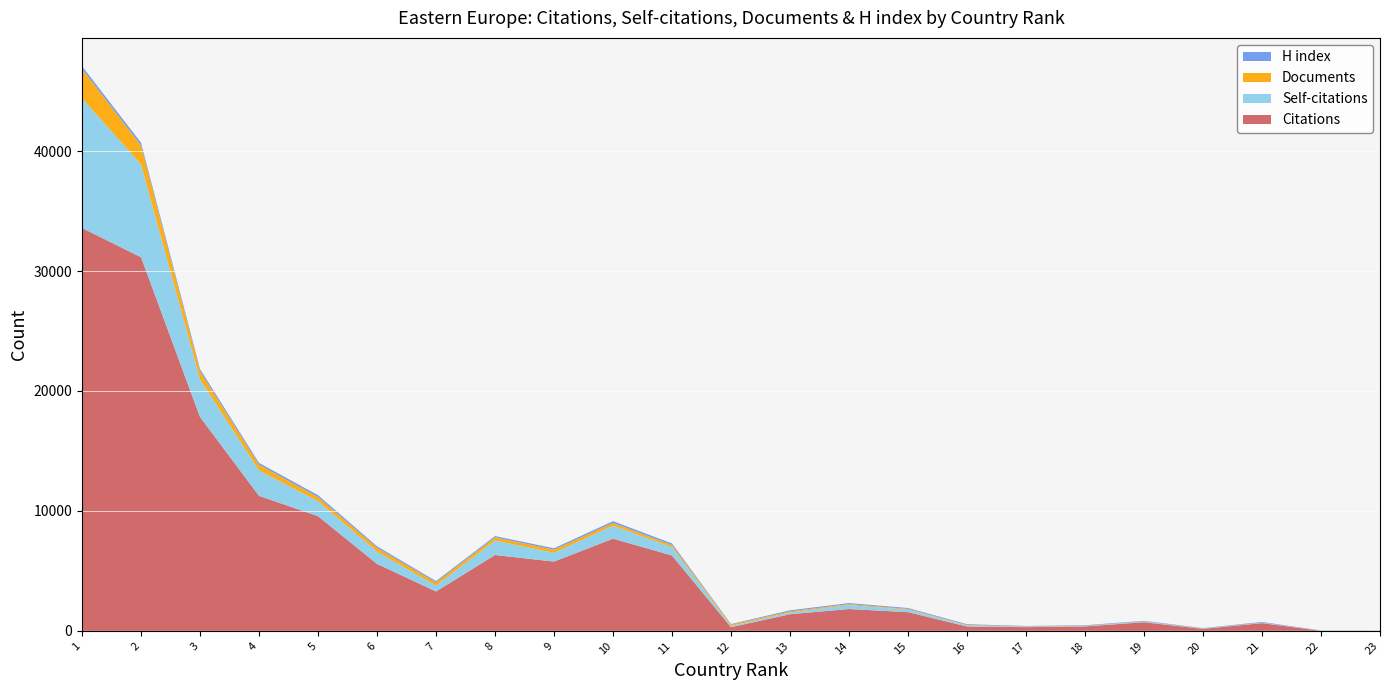

Reading left to right, what are all the values shown in this chart?

Citations: Russian Federation=33588	Poland=31148	Czech Republic=17833	Romania=11253	Hungary=9560	Ukraine=5580	Slovakia=3281	Serbia=6320	Croatia=5772	Slovenia=7685	Bulgaria=6282	Azerbaijan=304	Belarus=1384	Estonia=1817	Lithuania=1555	Latvia=364	Bosnia and Herzegovina=305	Macedonia=366	Georgia=716	Armenia=159	Moldova=642	Albania=2	Montenegro=1
Self-citations: Russian Federation=10819	Poland=7739	Czech Republic=3127	Romania=2126	Hungary=1250	Ukraine=1017	Slovakia=486	Serbia=1205	Croatia=730	Slovenia=1081	Bulgaria=692	Azerbaijan=103	Belarus=141	Estonia=334	Lithuania=208	Latvia=92	Bosnia and Herzegovina=31	Macedonia=38	Georgia=53	Armenia=19	Moldova=34	Albania=0	Montenegro=1
Documents: Russian Federation=2455	Poland=1575	Czech Republic=671	Romania=472	Hungary=341	Ukraine=323	Slovakia=267	Serbia=265	Croatia=264	Slovenia=231	Bulgaria=173	Azerbaijan=111	Belarus=96	Estonia=74	Lithuania=65	Latvia=35	Bosnia and Herzegovina=28	Macedonia=21	Georgia=17	Armenia=16	Moldova=10	Albania=2	Montenegro=2
H index: Russian Federation=221	Poland=231	Czech Republic=192	Romania=147	Hungary=156	Ukraine=125	Slovakia=111	Serbia=110	Croatia=115	Slovenia=145	Bulgaria=134	Azerbaijan=47	Belarus=89	Estonia=86	Lithuania=74	Latvia=61	Bosnia and Herzegovina=39	Macedonia=41	Georgia=49	Armenia=33	Moldova=55	Albania=23	Montenegro=16